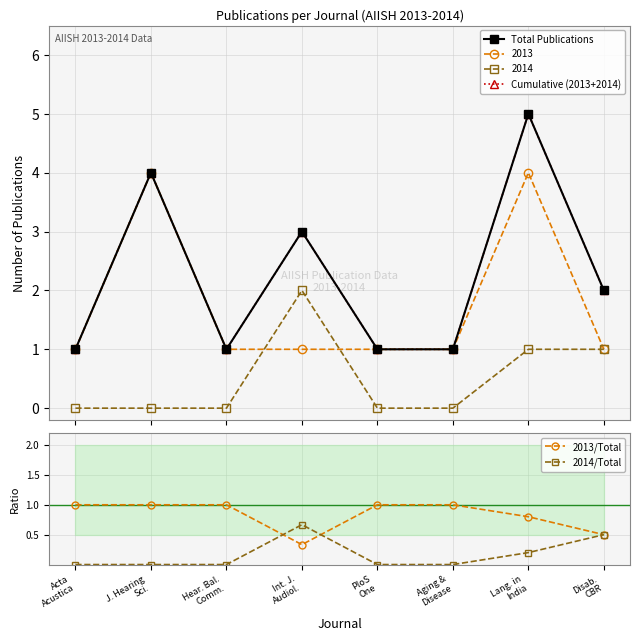

At which label does 2014/Total reach its minimum?

Acta
Acustica